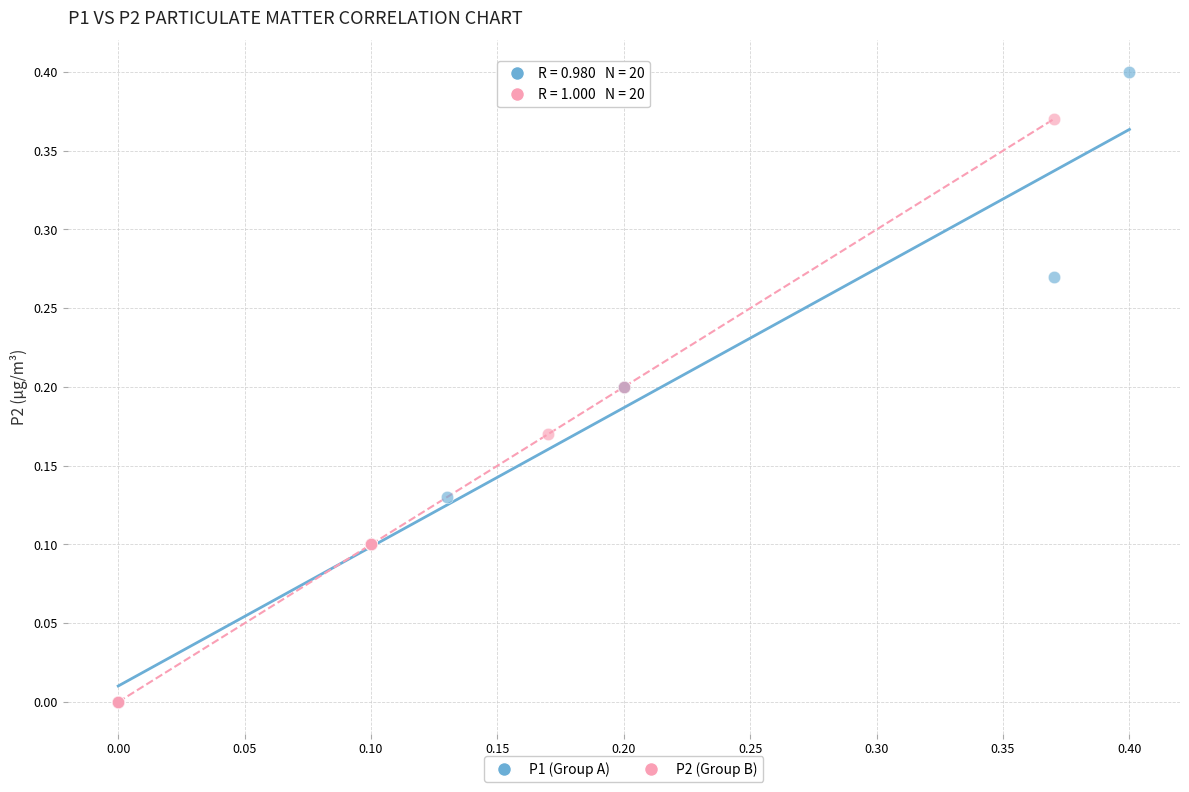

Which series contains the highest Y value?

P1 (Group A)